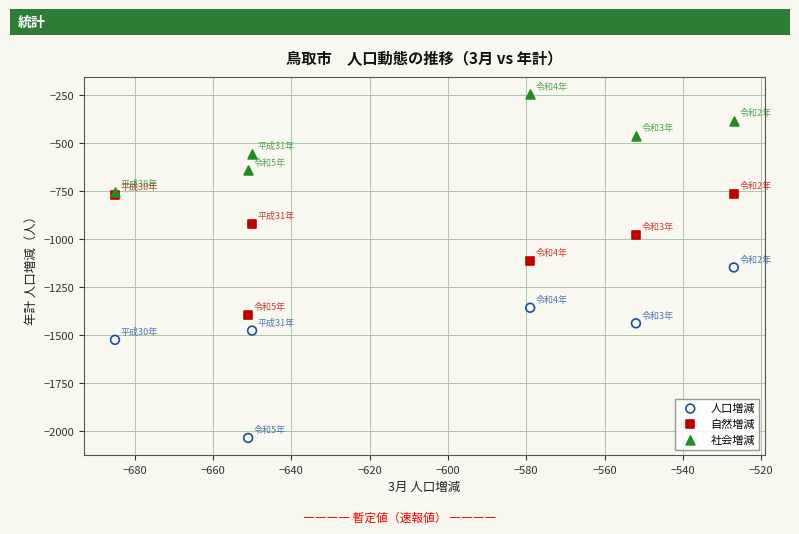

Which series reaches the minimum Y coordinate?

人口増減